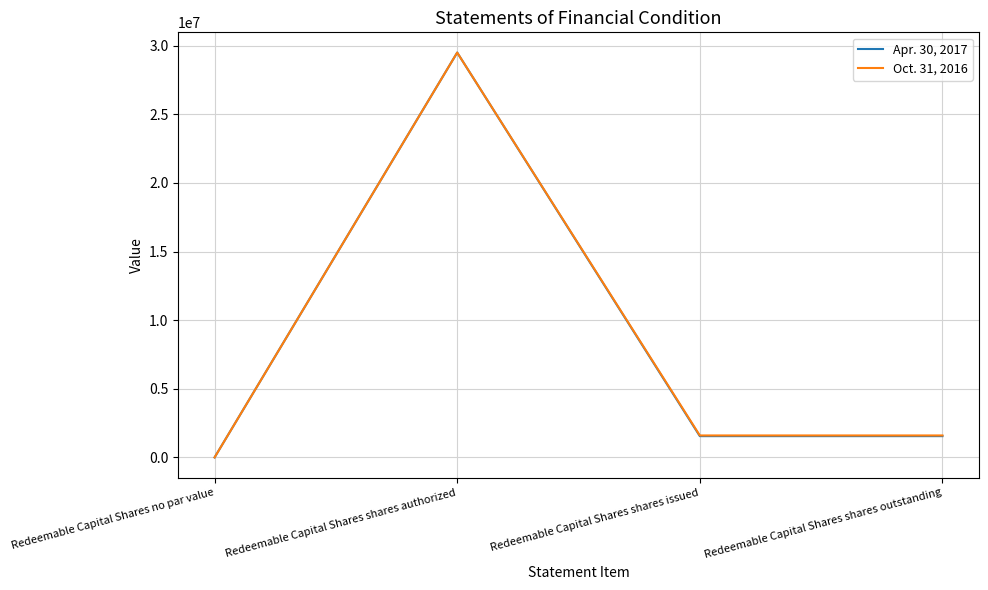

Which series changed the most between Redeemable Capital Shares shares authorized and Redeemable Capital Shares shares outstanding?

Apr. 30, 2017